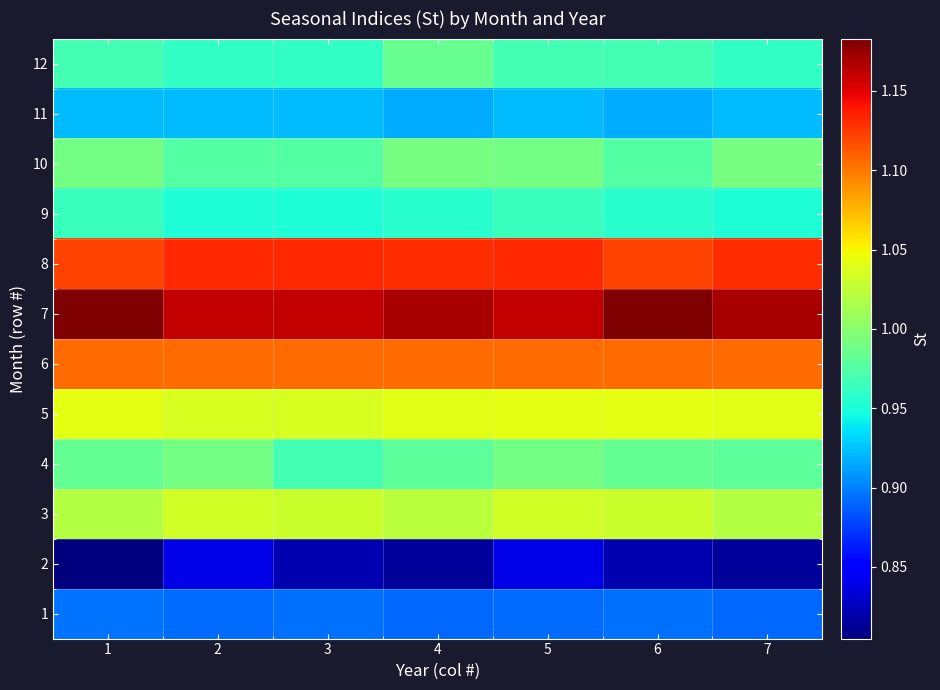

At which category is the sum across all series the highest?

5